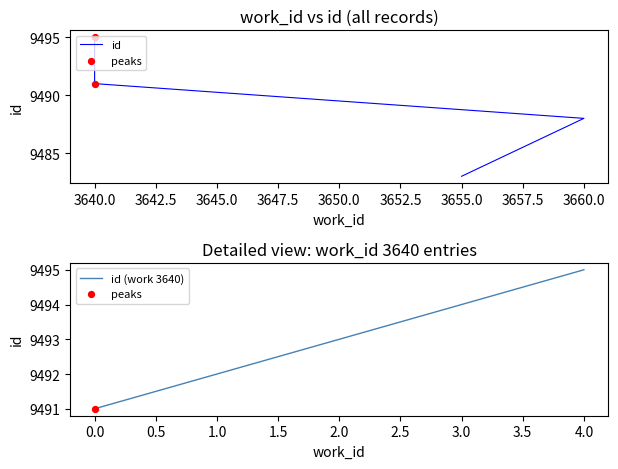

What is the change in value from 3657 to 3658?

+1